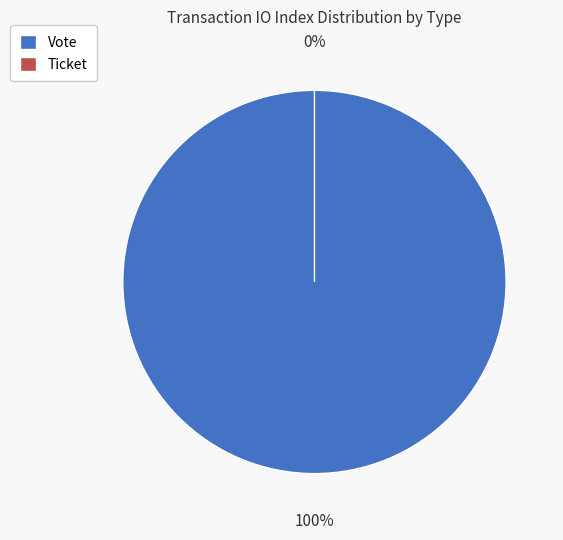

Is the sum of Ticket and Vote greater than half?

Yes